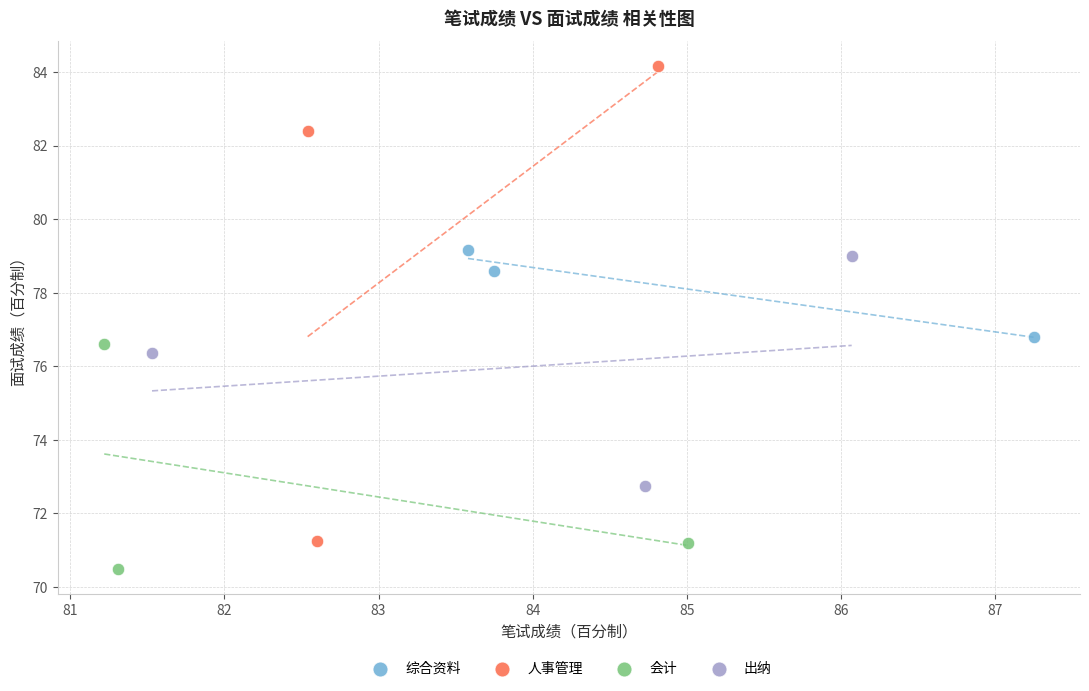

Which series reaches the minimum Y coordinate?

会计